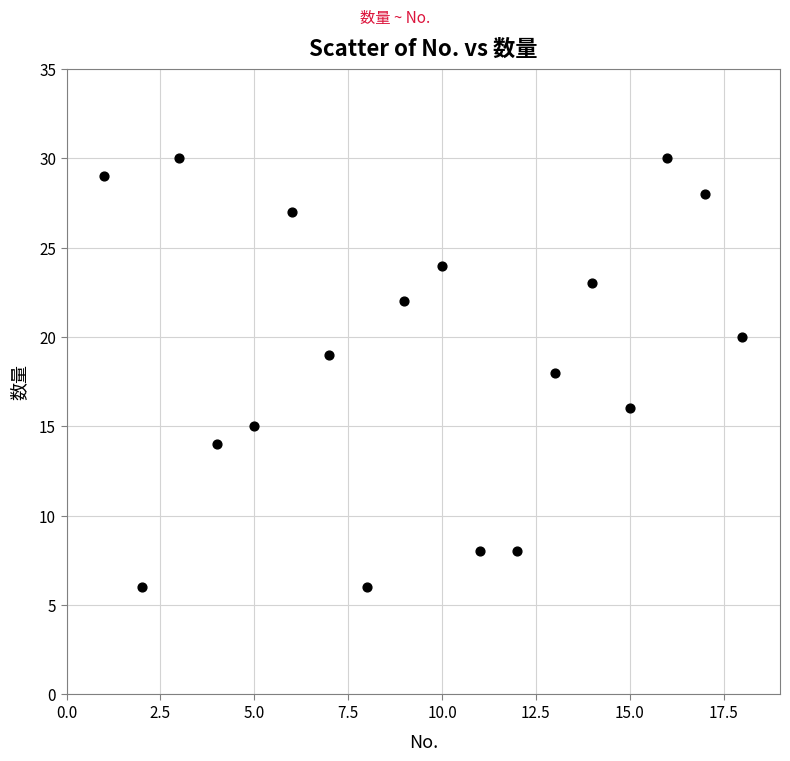

What is the range of Y values (max minus min)?

24